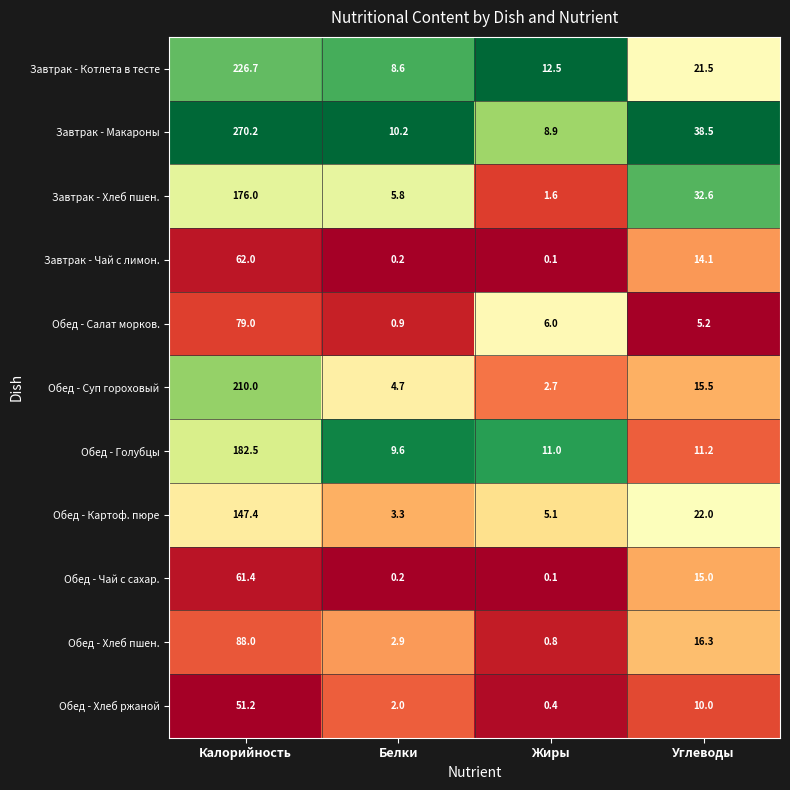

Which series has the widest spread of values?

Завтрак - Макароны